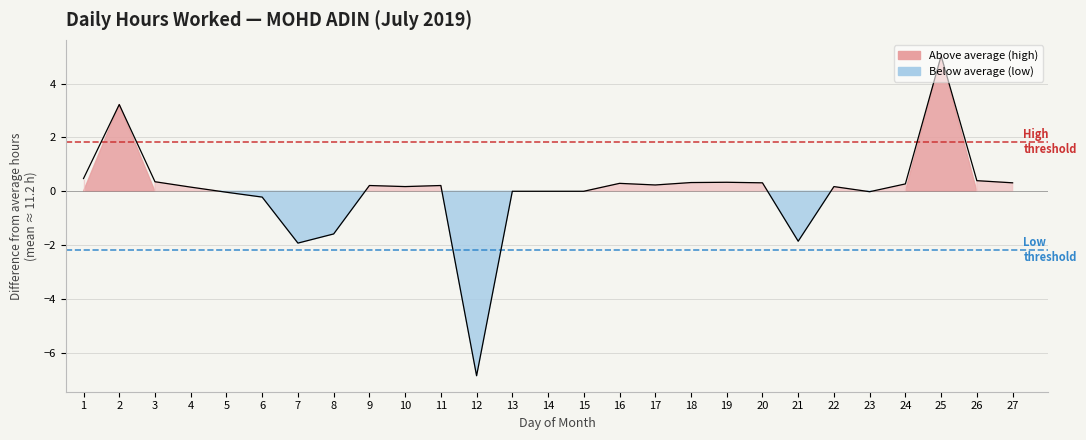

How many distinct data groups are displayed?

1